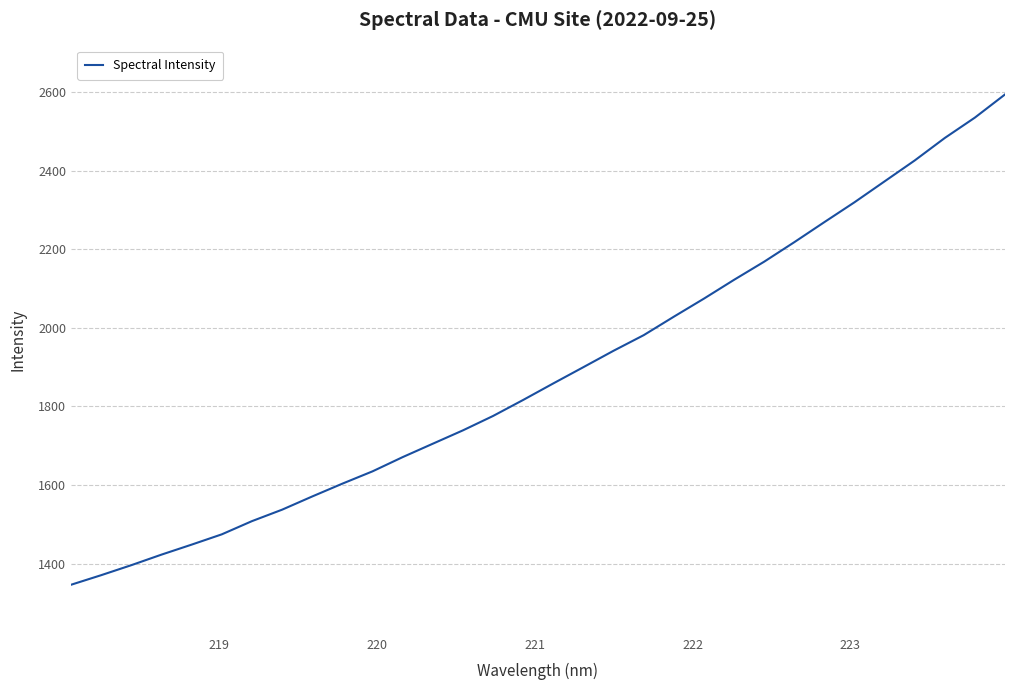

How many lines are shown in the chart?

1